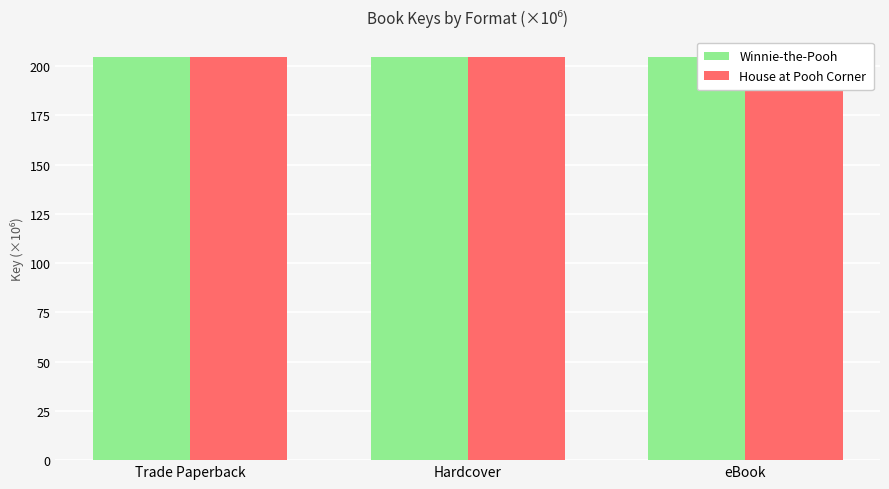

Which series has the largest total across all categories?

House at Pooh Corner